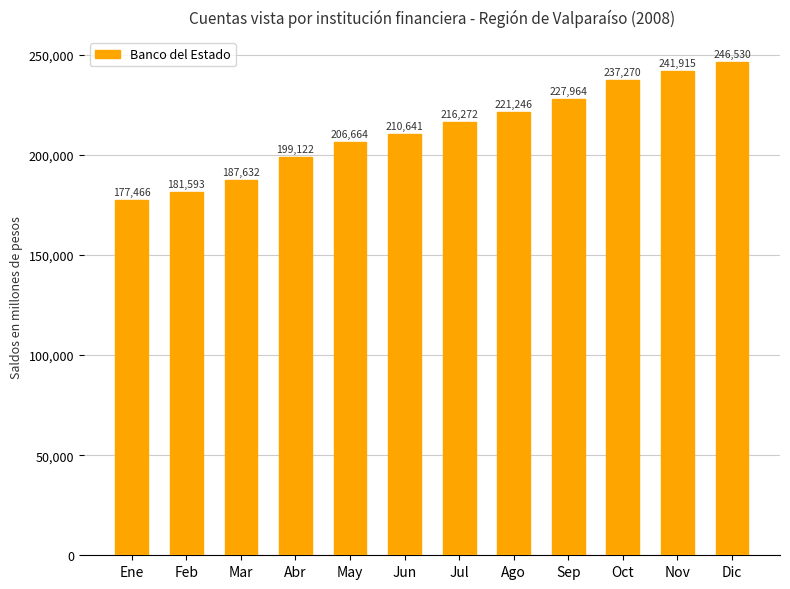

List the labels in order of value, largest first.

Dic, Nov, Oct, Sep, Ago, Jul, Jun, May, Abr, Mar, Feb, Ene